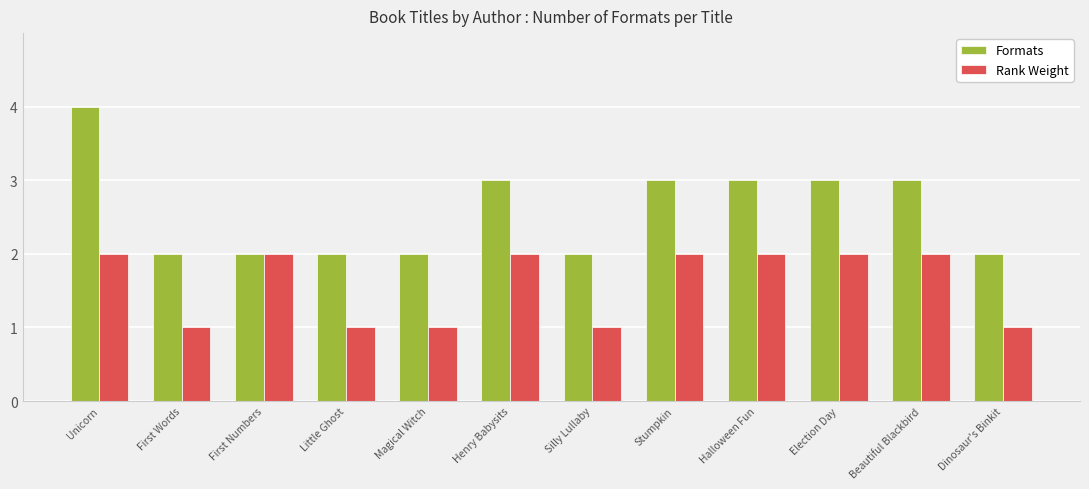

At Magical Witch, list the series in order from largest to smallest.

Formats, Rank Weight